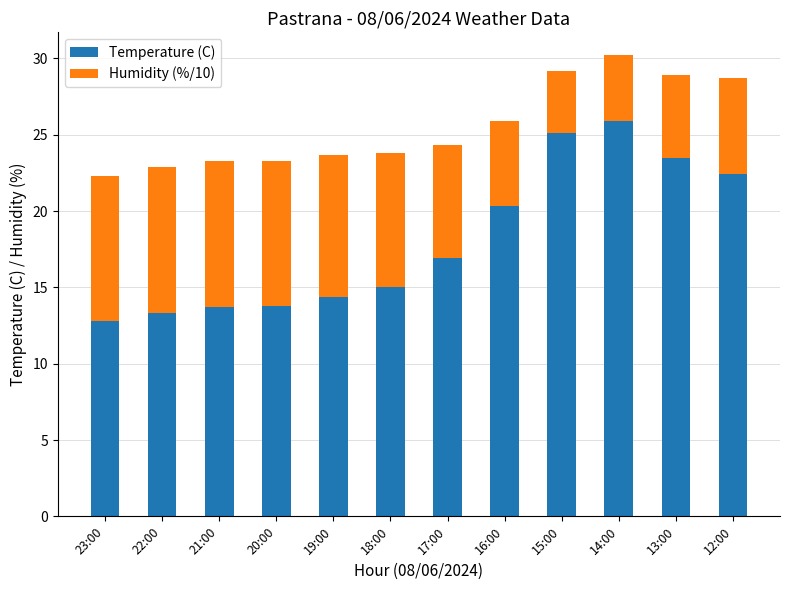

How many data points in Temperature (C) are less than 16?

6